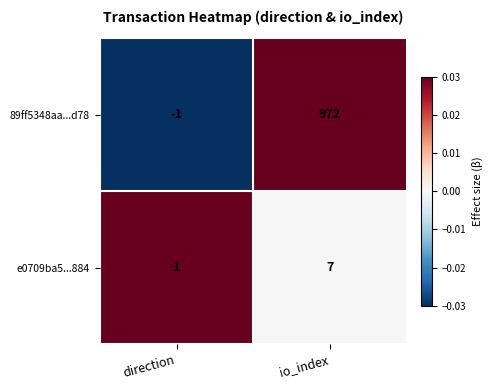

At which category does the chart reach its minimum across all series?

direction